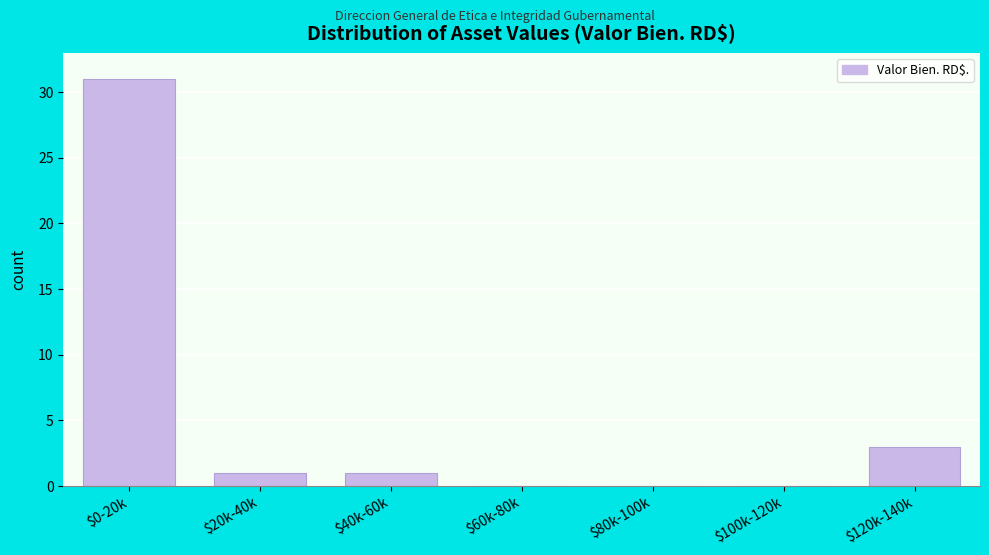

Where is the data nearest to the value 15?

$120k-140k